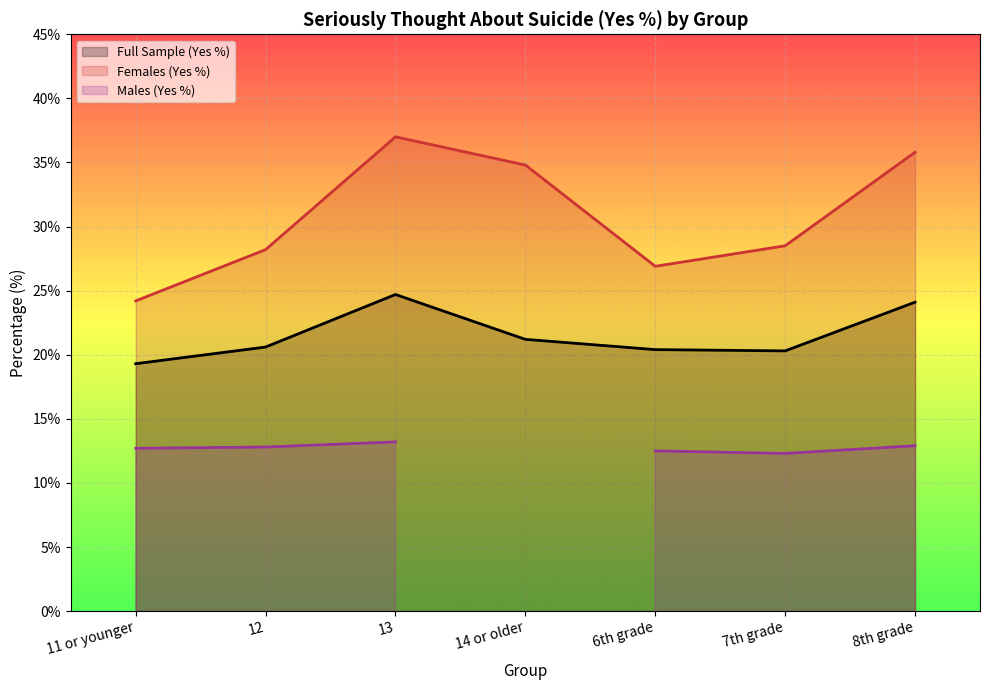

The Full Sample (Yes %) series shows 24.7 at 13. True or false?

True